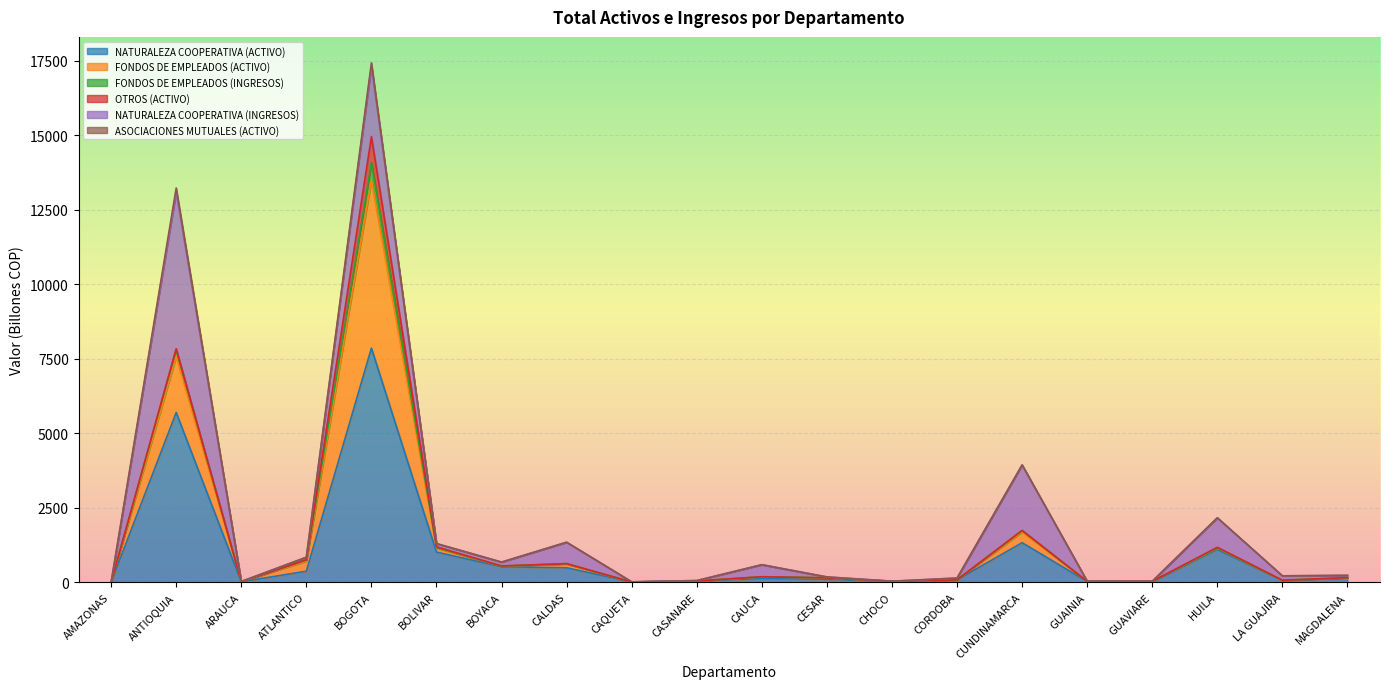

At which category is the sum across all series the highest?

BOGOTA